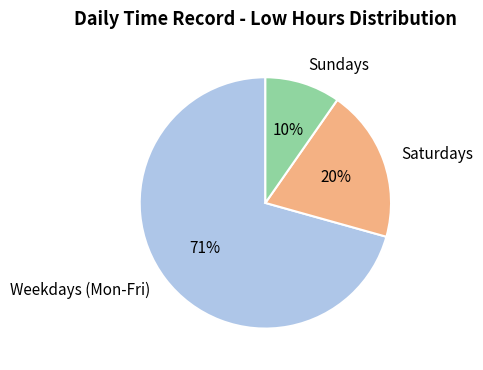

To the nearest percent, what is the combined percentage of Weekdays (Mon-Fri) and Saturdays?

90%